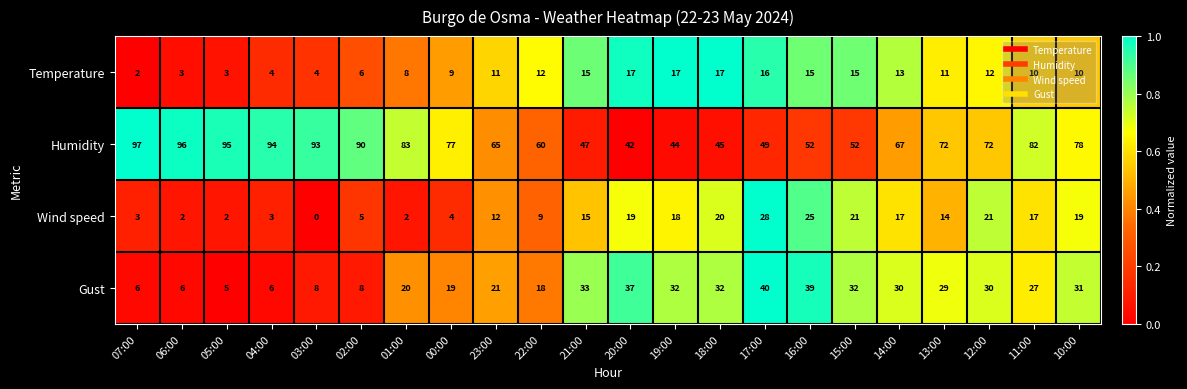

Between 21:00 and 18:00, which series saw the biggest shift?

Wind speed